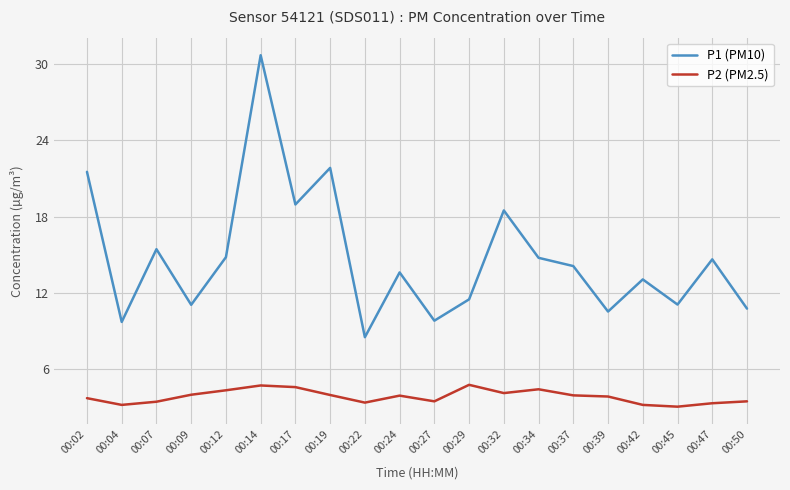

At 00:34, list the series in order from smallest to largest.

P2 (PM2.5), P1 (PM10)